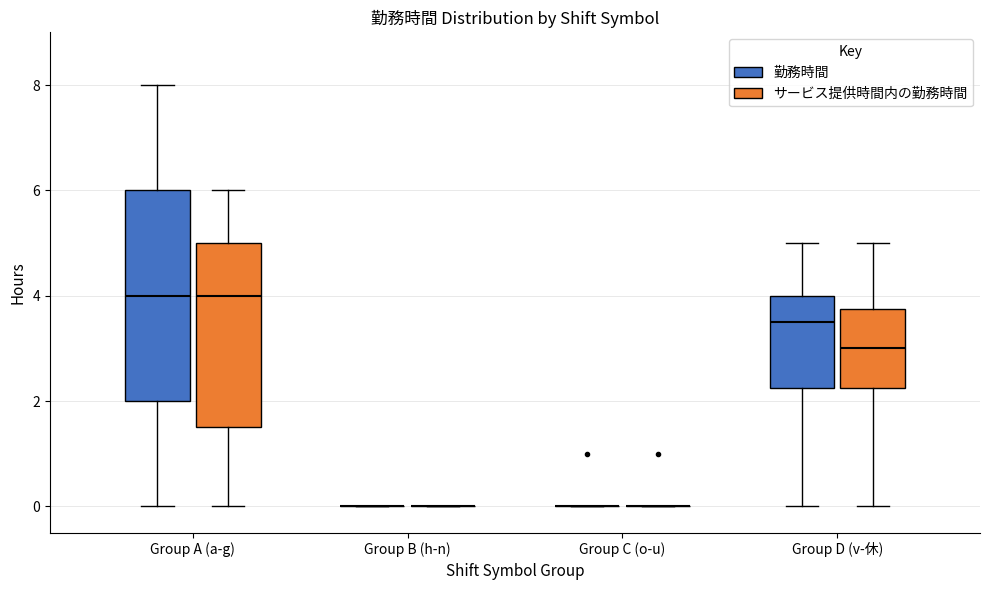

Reading left to right, read every box against the y-axis: the position of its median line, the range the box covers, and the ends of its whiskers. The values are not printed on the chart, so give them approximately, as read against the axis.

Group A (a-g) (勤務時間): median 4.0, box 2.0 to 6.0, whiskers 0.0 to 8.0
Group A (a-g) (サービス提供時間内の勤務時間): median 4.0, box 1.6 to 5.0, whiskers 0.0 to 6.0
Group B (h-n) (勤務時間): box collapsed to a line at 0.0, whiskers 0.0 to 0.0
Group B (h-n) (サービス提供時間内の勤務時間): box collapsed to a line at 0.0, whiskers 0.0 to 0.0
Group C (o-u) (勤務時間): box collapsed to a line at 0.0, whiskers 0.0 to 0.0
Group C (o-u) (サービス提供時間内の勤務時間): box collapsed to a line at 0.0, whiskers 0.0 to 0.0
Group D (v-休) (勤務時間): median 3.6, box 2.2 to 4.0, whiskers 0.0 to 5.0
Group D (v-休) (サービス提供時間内の勤務時間): median 3.0, box 2.2 to 3.8, whiskers 0.0 to 5.0